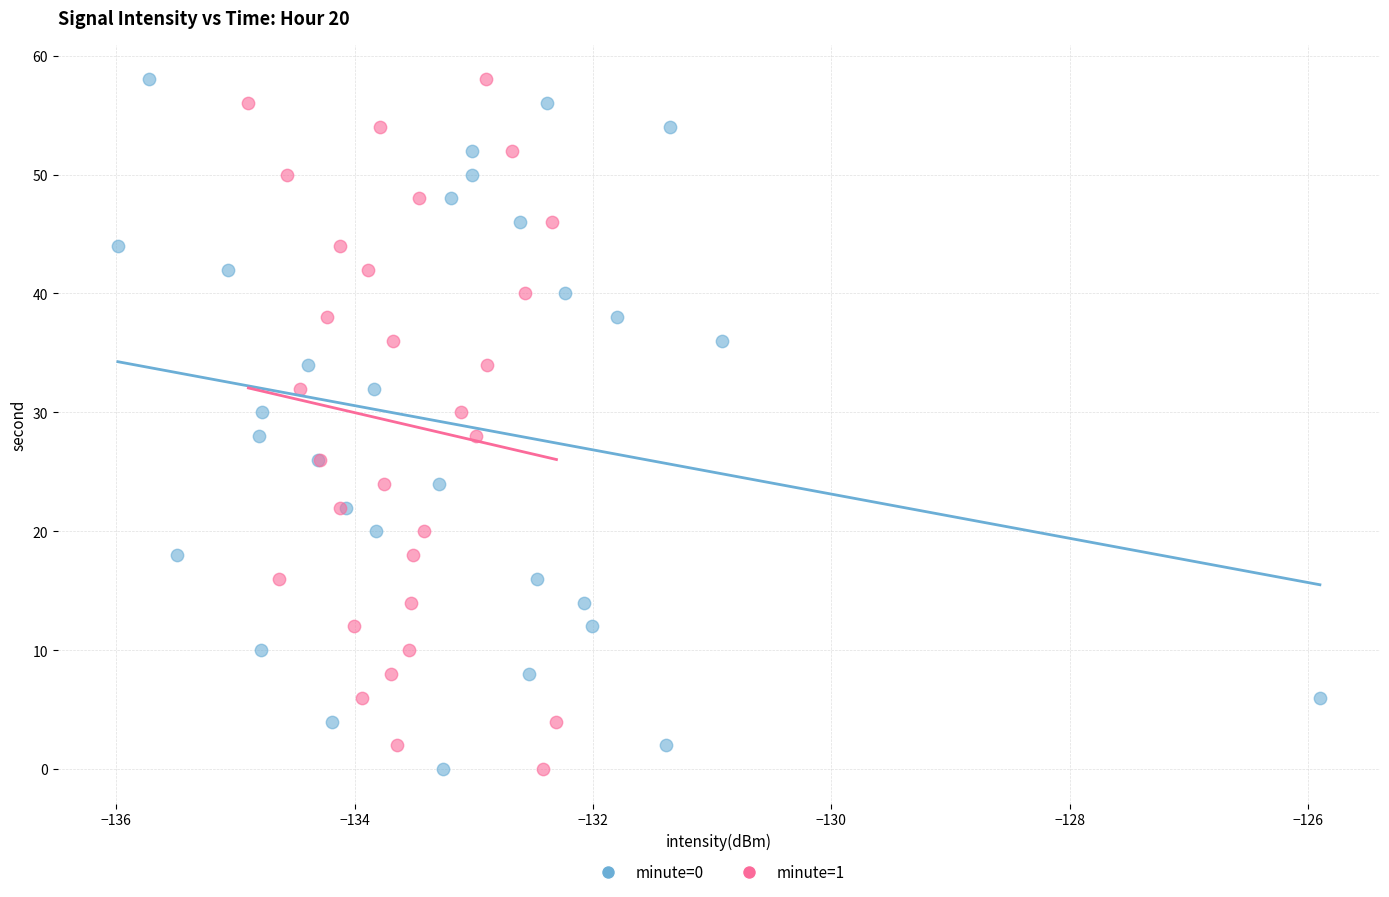

What are all the series names shown in the legend?

minute=0, minute=1